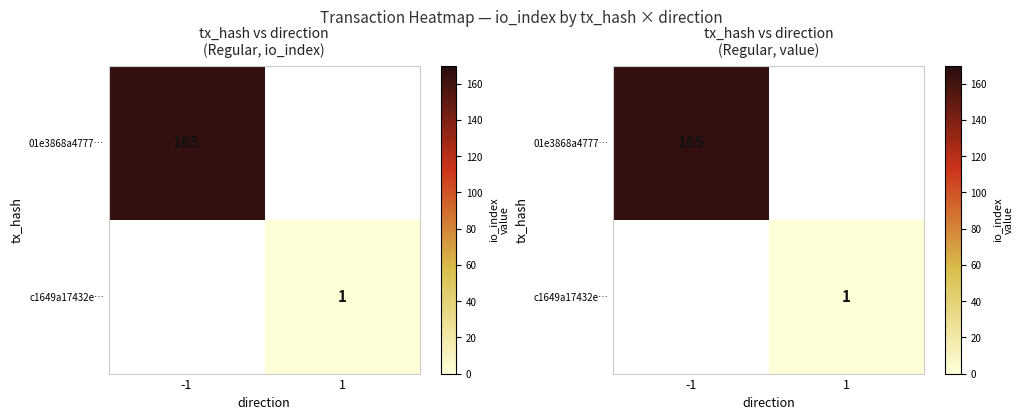

How many values in 01e3868a4777… are above zero?

1